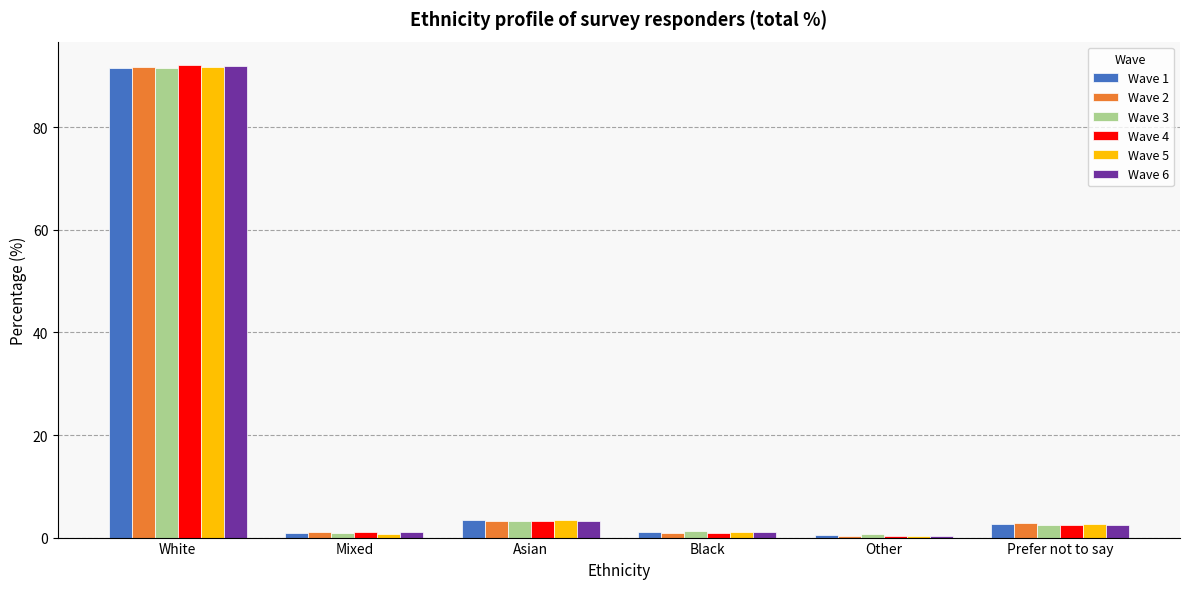

At how many categories does at least one series exceed 59?

1